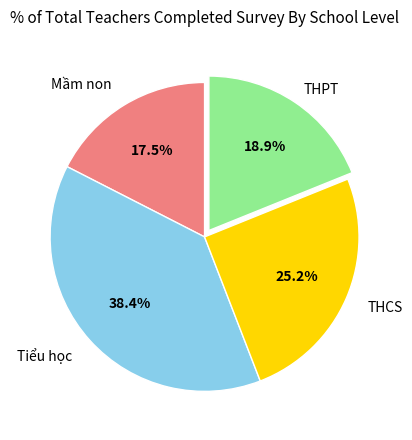

Is there a majority slice in this chart?

No